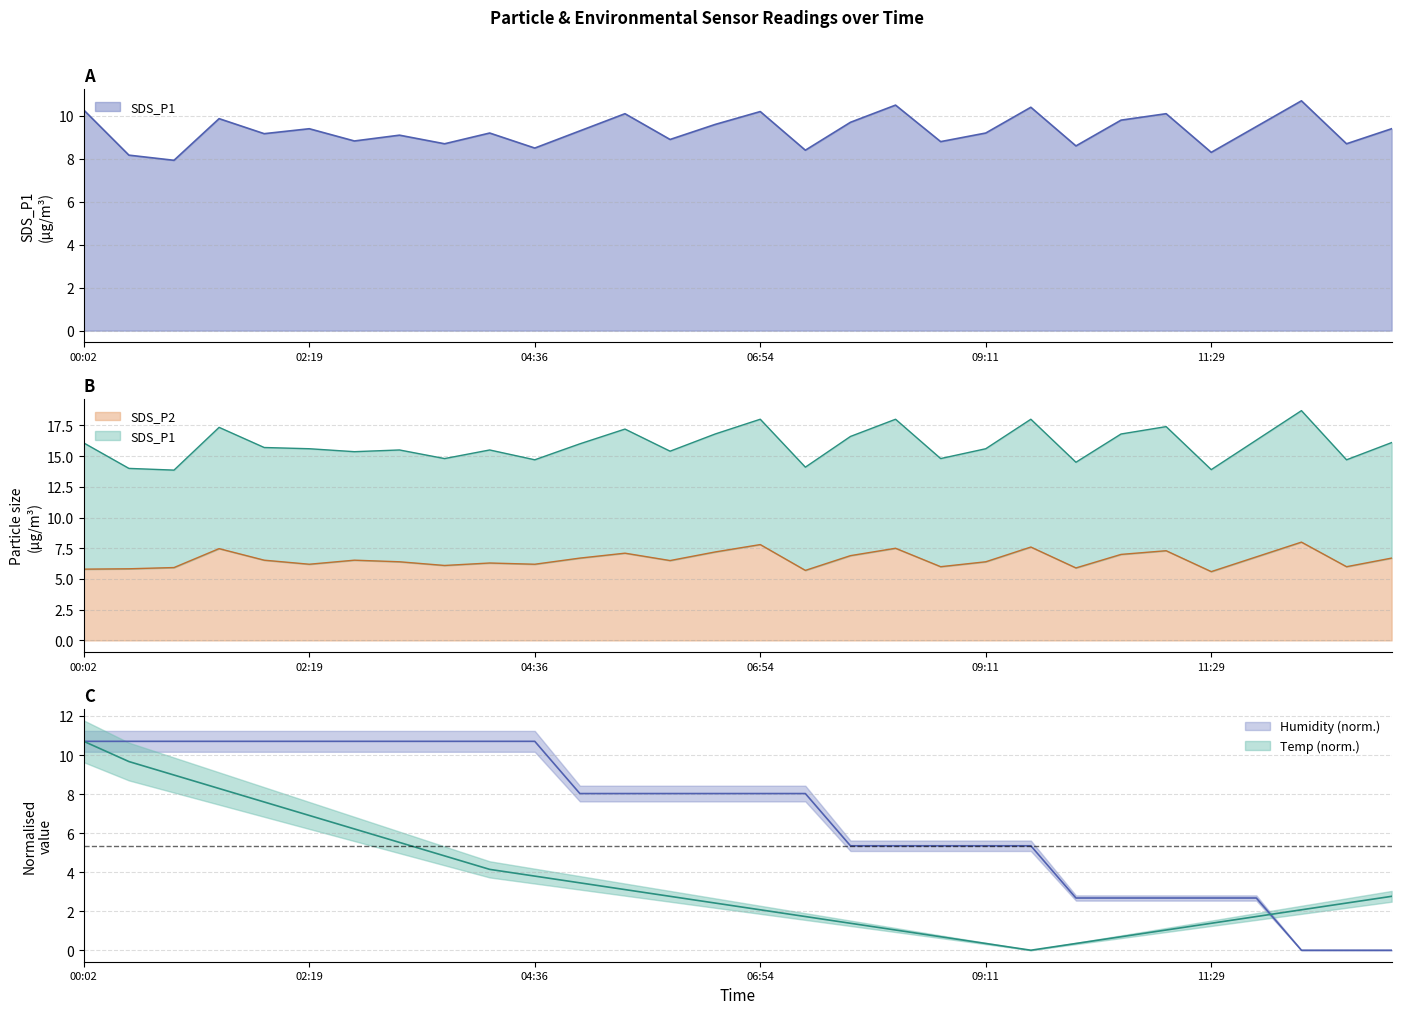

How many interior local peaks does the SDS_P2 series have?

9